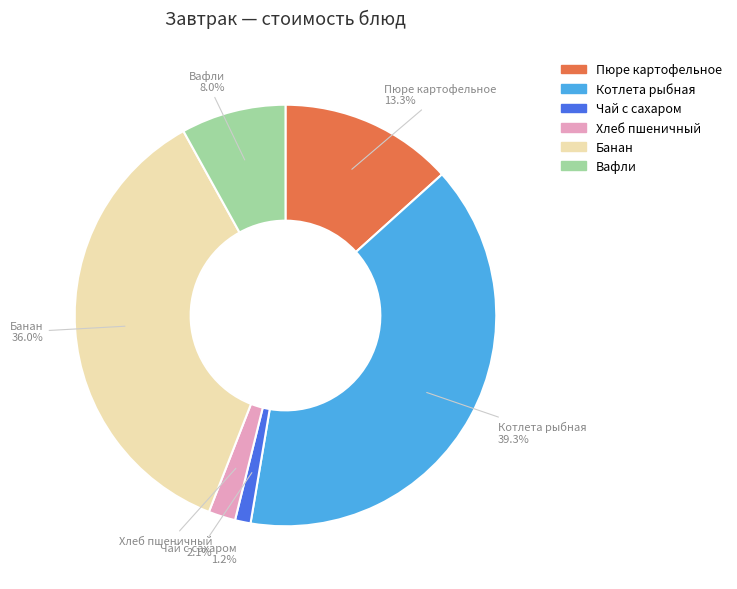

Does Вафли account for over 50% of the chart?

No